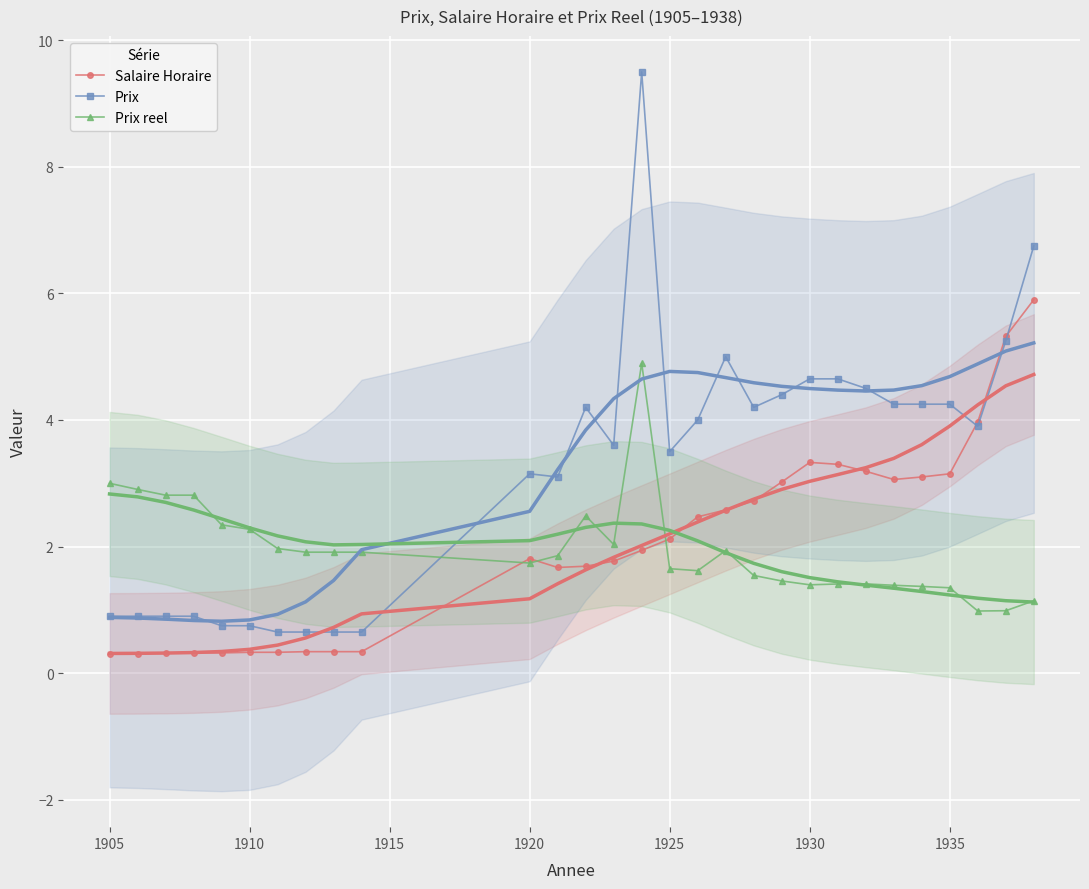

True or false: Prix and Prix reel cross at least once.

True